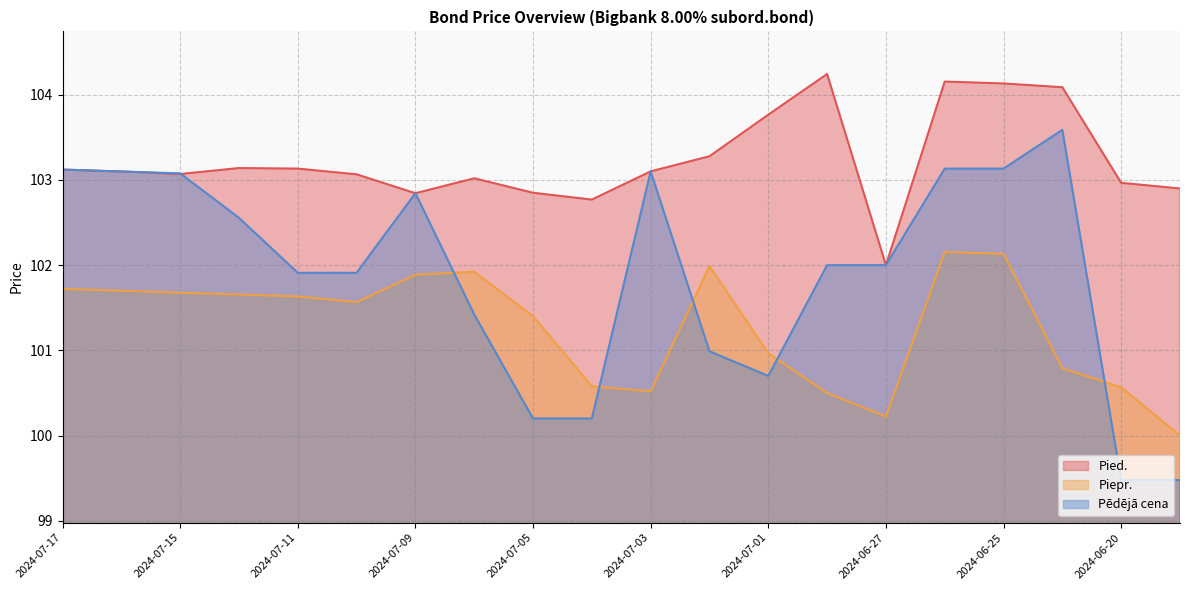

Reading left to right, transcribe all the data shown in this chart.

Pied.: 103.1	103.1	103.1	103.1	103.1	103.1	102.8	103.0	102.8	102.8	103.1	103.3	103.8	104.2	102.0	104.2	104.1	104.1	103.0	102.9
Piepr.: 101.7	101.7	101.7	101.7	101.6	101.6	101.9	101.9	101.4	100.6	100.5	102.0	101.0	100.5	100.2	102.2	102.1	100.8	100.6	100.0
Pēdējā cena: 103.1	103.1	103.1	102.6	101.9	101.9	102.8	101.4	100.2	100.2	103.1	101.0	100.7	102.0	102.0	103.1	103.1	103.6	99.5	99.5